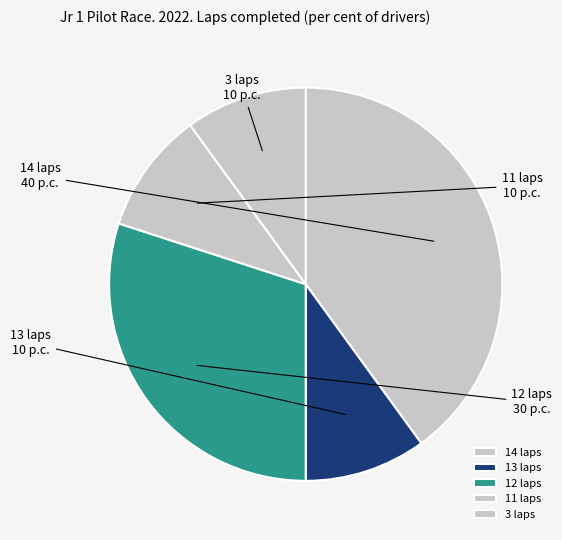

What is the largest slice in the pie chart?

14 laps